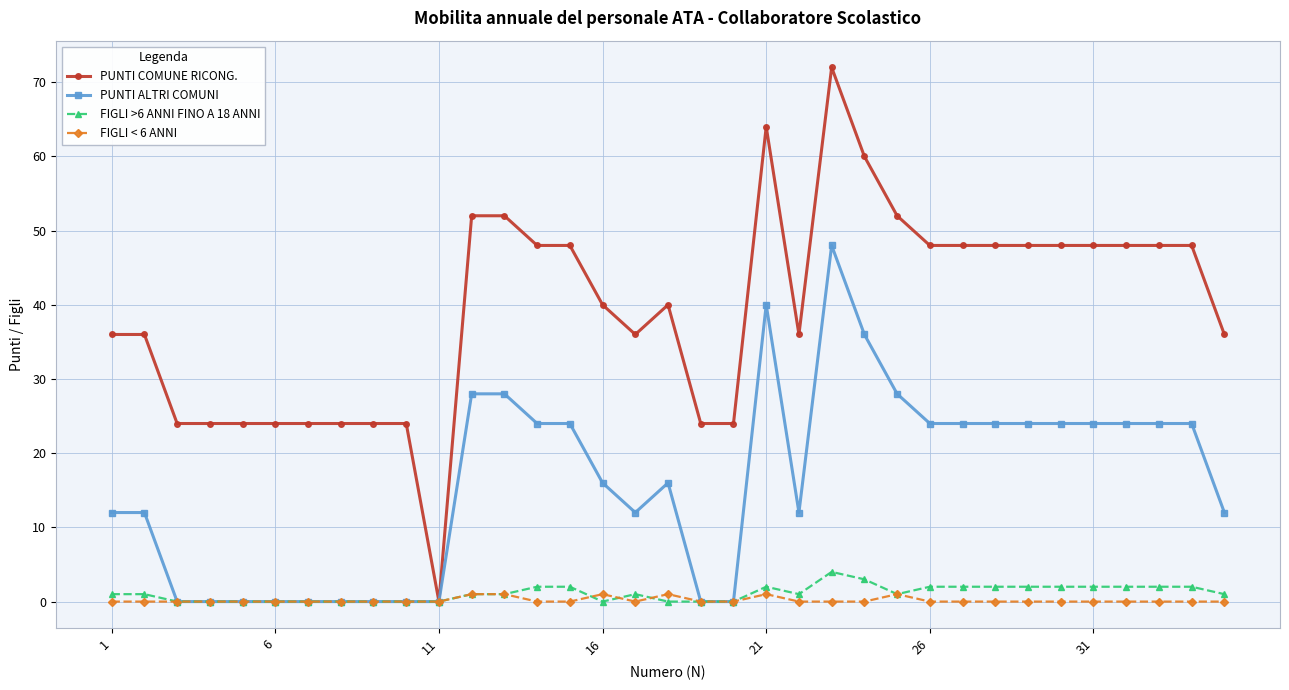

What is the greatest value displayed?

72